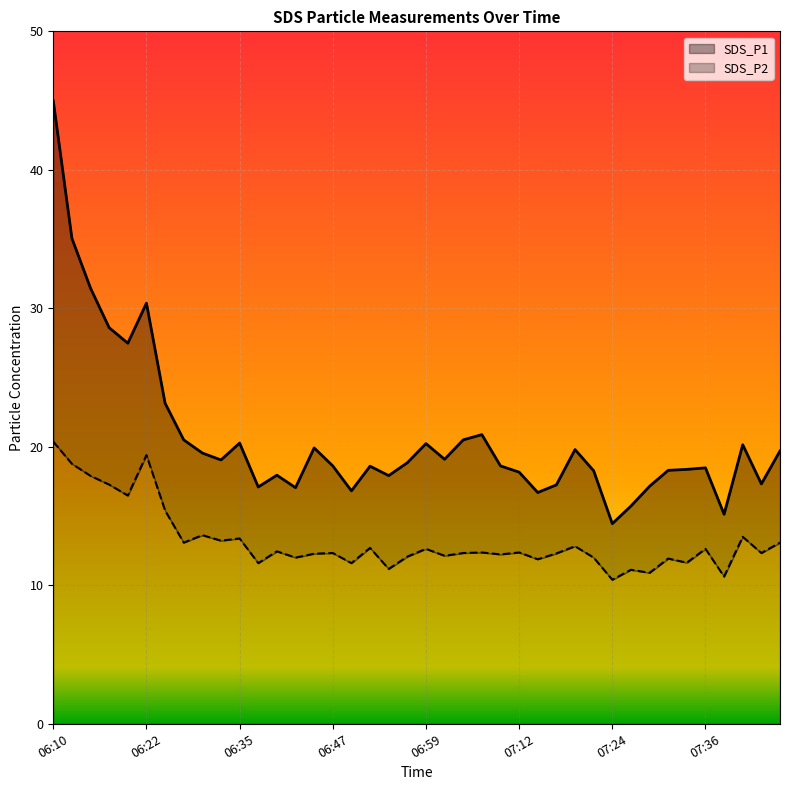

In SDS_P1, how many points are higher than both neighbors (excluding endpoints)?

10